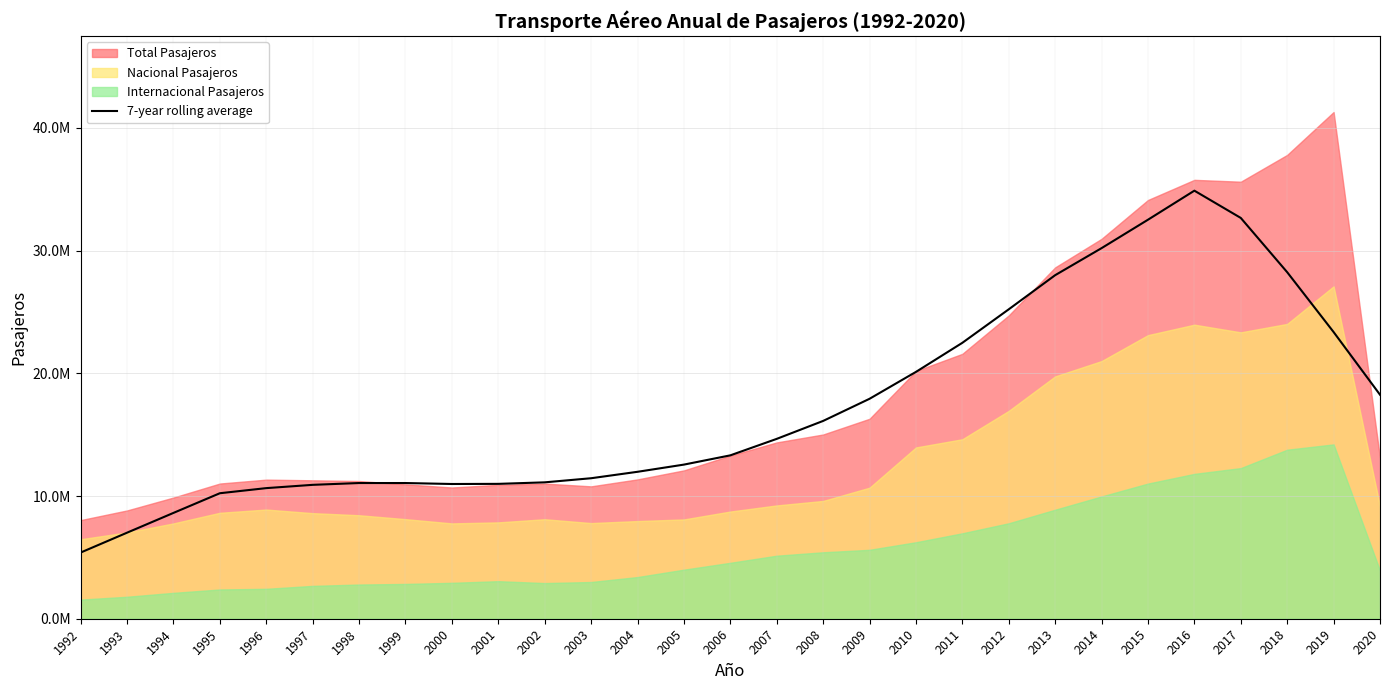

Is it true that the value at 2006 is 13317367.0?

True